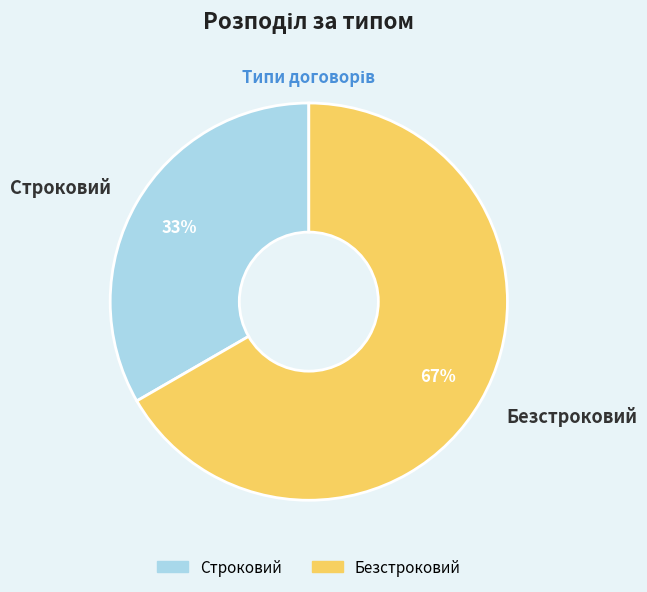

To the nearest percent, what is the average slice percentage?

50%